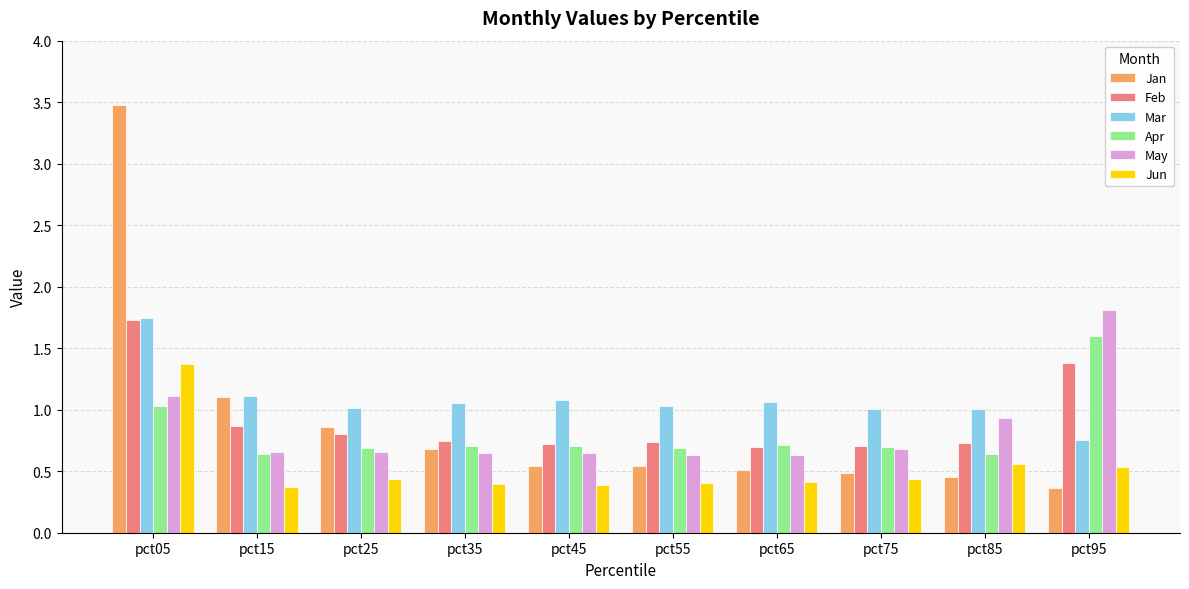

What is the sum of the Mar values at pct85 and pct25?

2.0